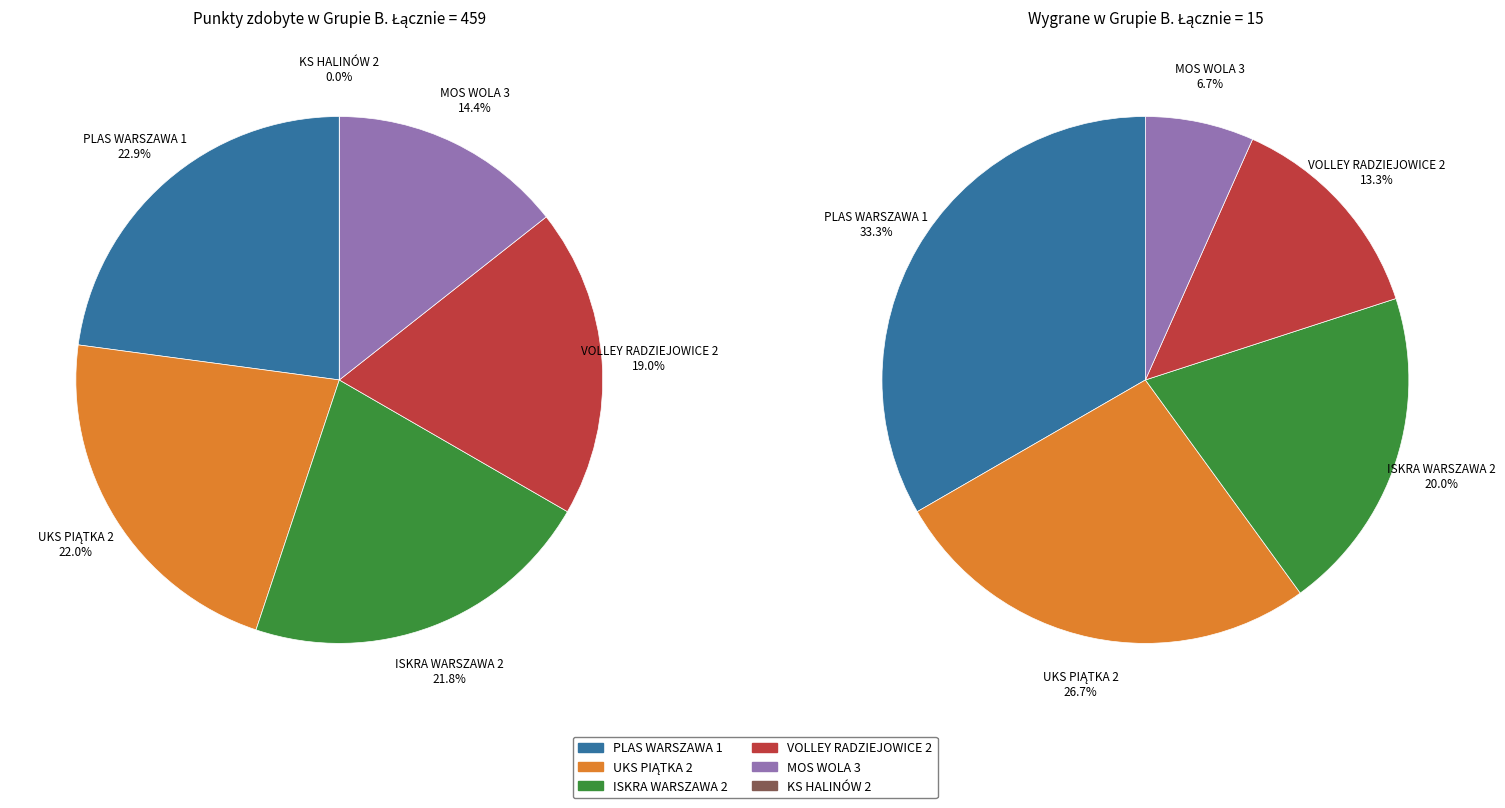

What percentage do MOS WOLA 3 and PLAS WARSZAWA 1 together represent?

40.0%